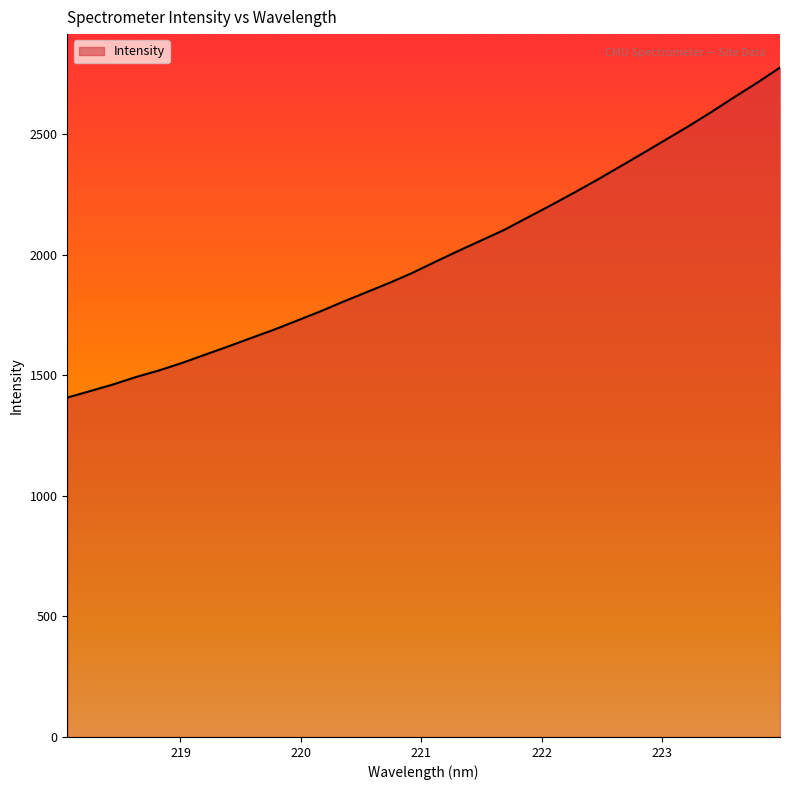

How many lines are shown in the chart?

1